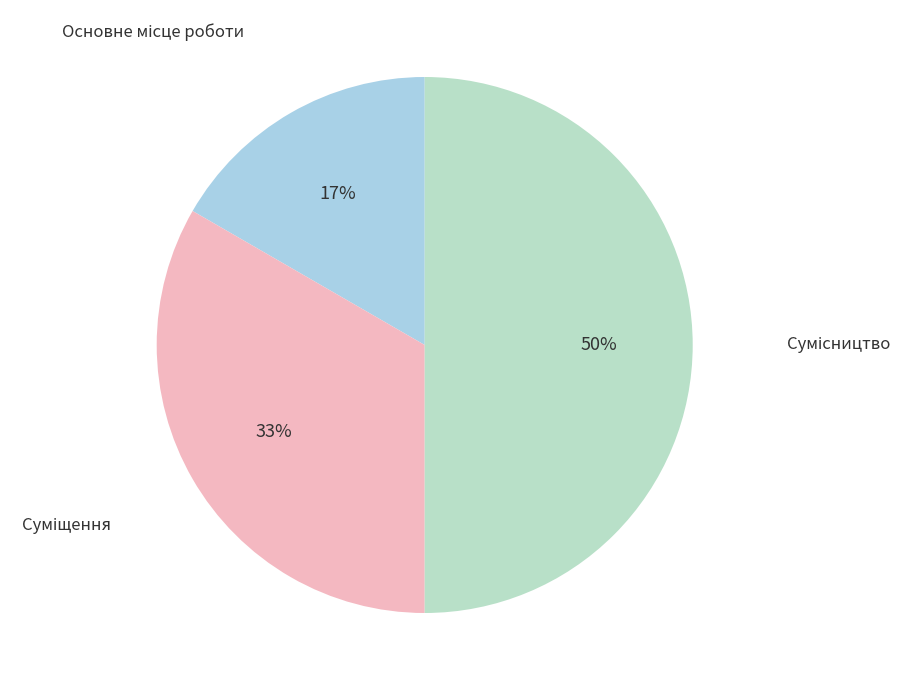

To the nearest percent, what is the average slice percentage?

33%